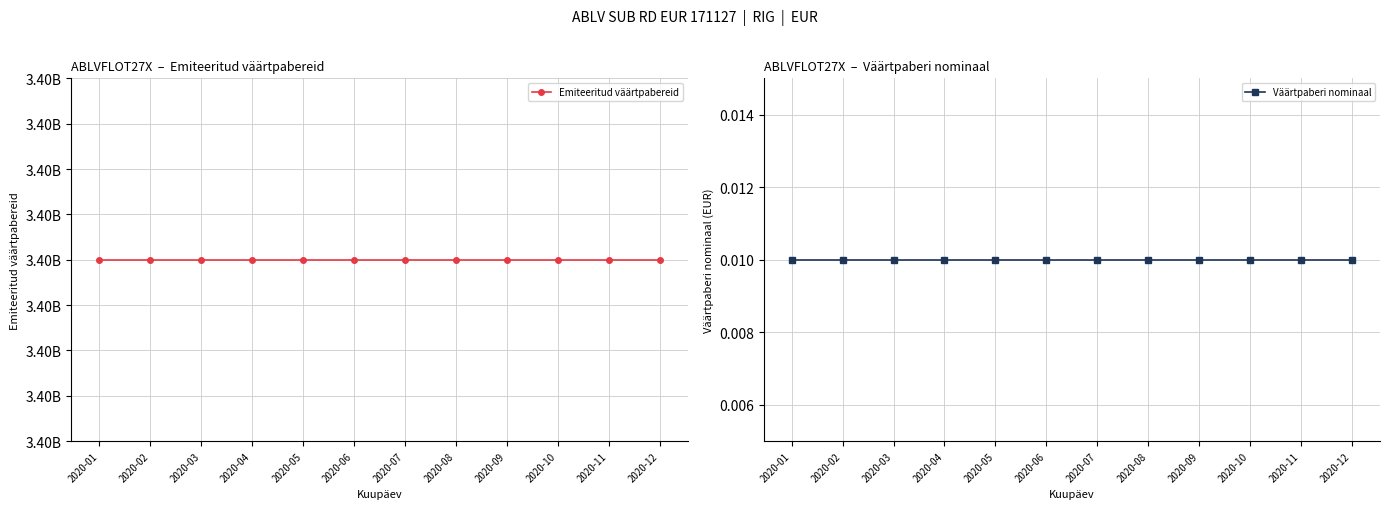

Which series has the largest total across all categories?

Emiteeritud väärtpabereid